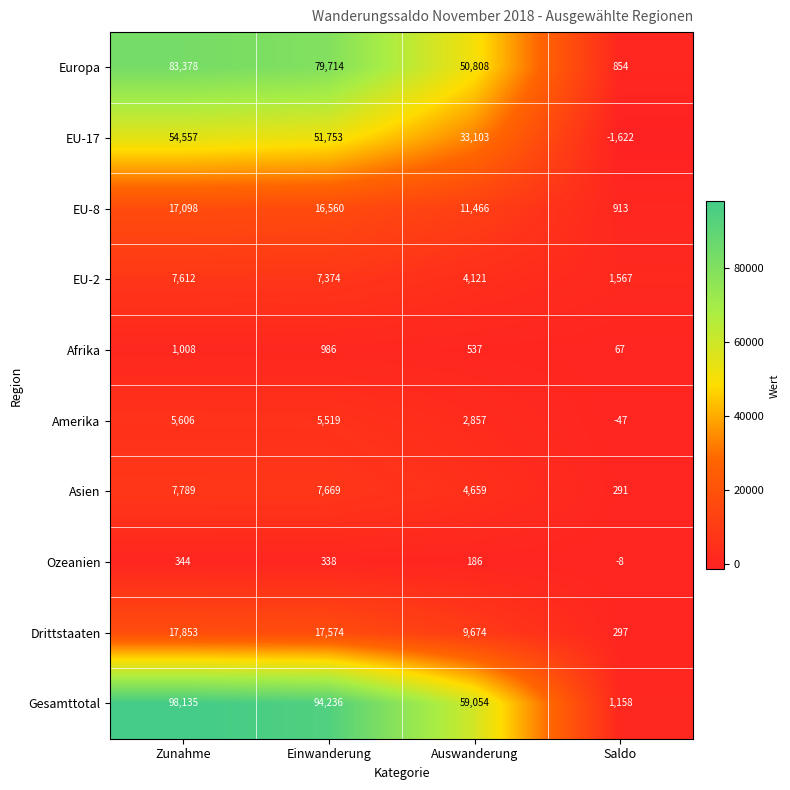

The Ozeanien series shows 110 at Auswanderung. True or false?

False